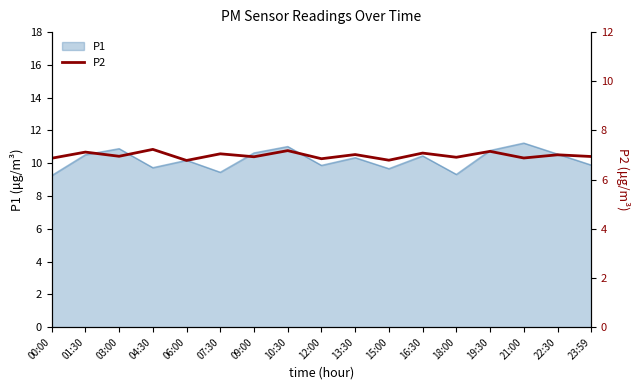

True or false: P1 has a value of 3.8 at 04:30.

False